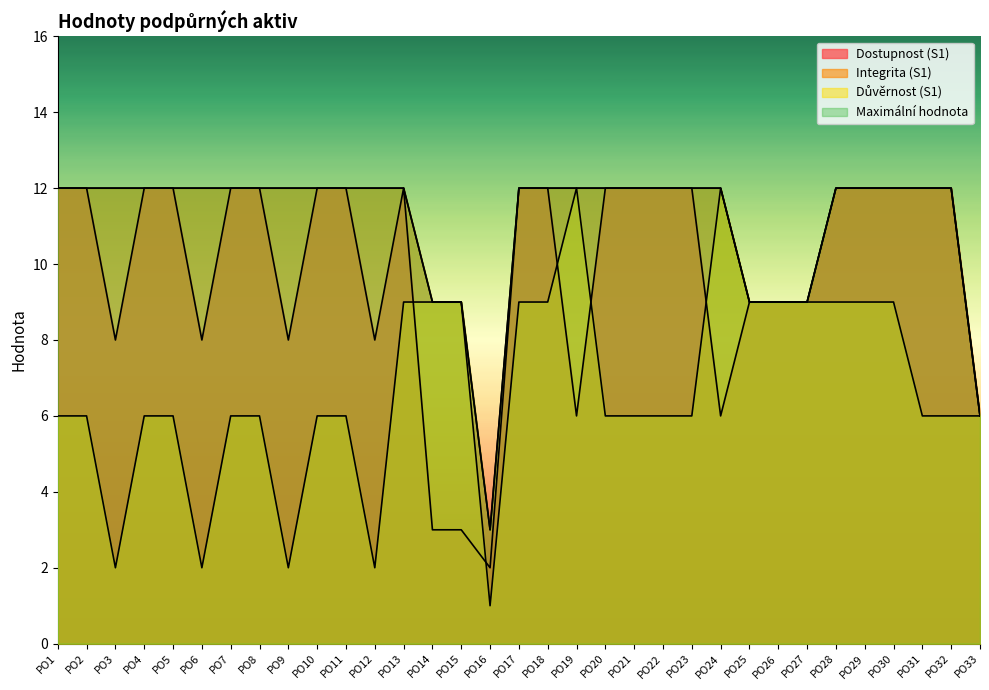

How many categories are shown in the chart?

33